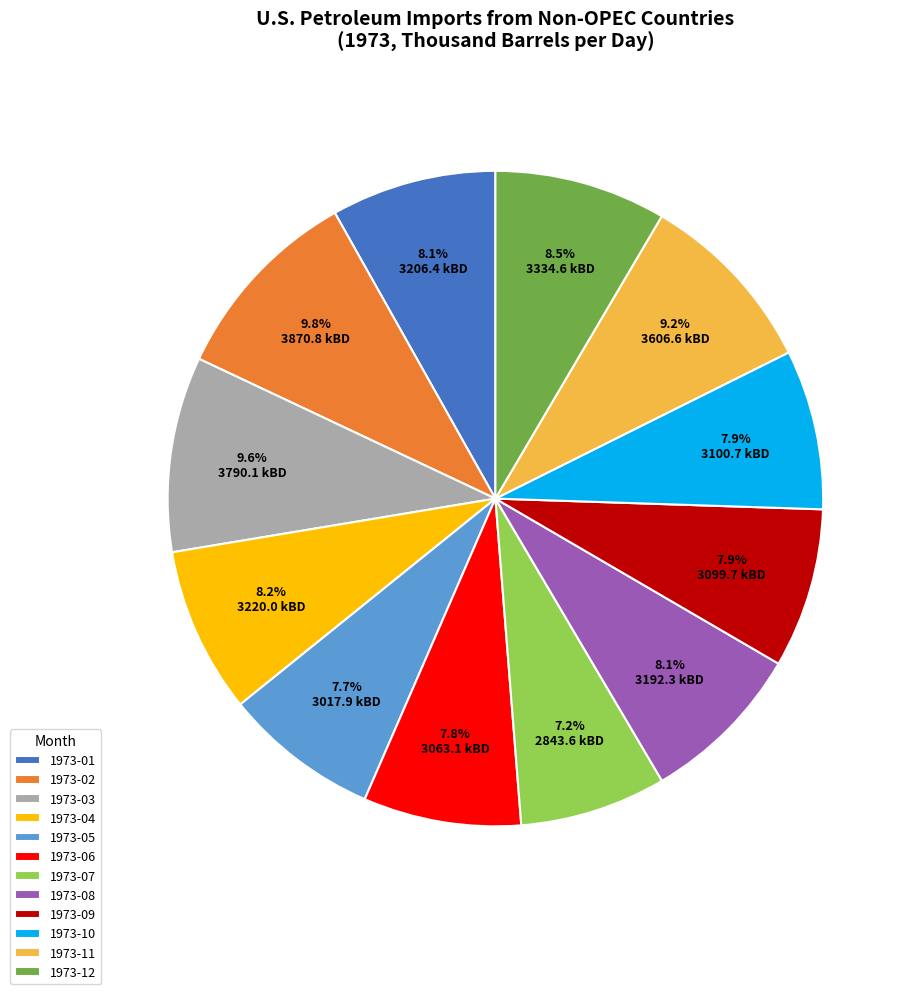

To the nearest percent, what is the average slice percentage?

8%